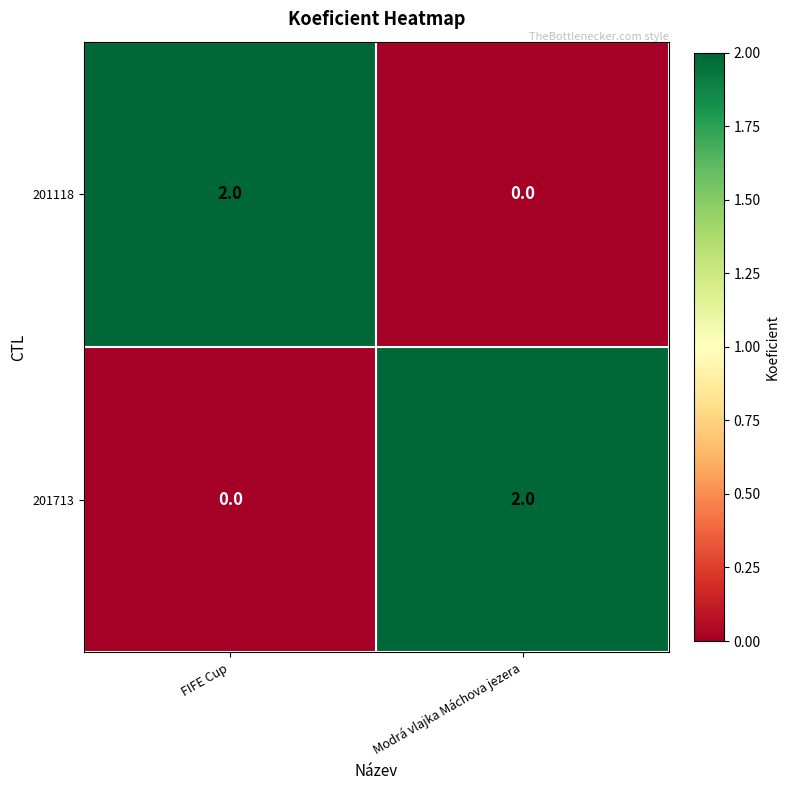

The value of 201713 at Modrá vlajka Máchova jezera is 1. True or false?

False